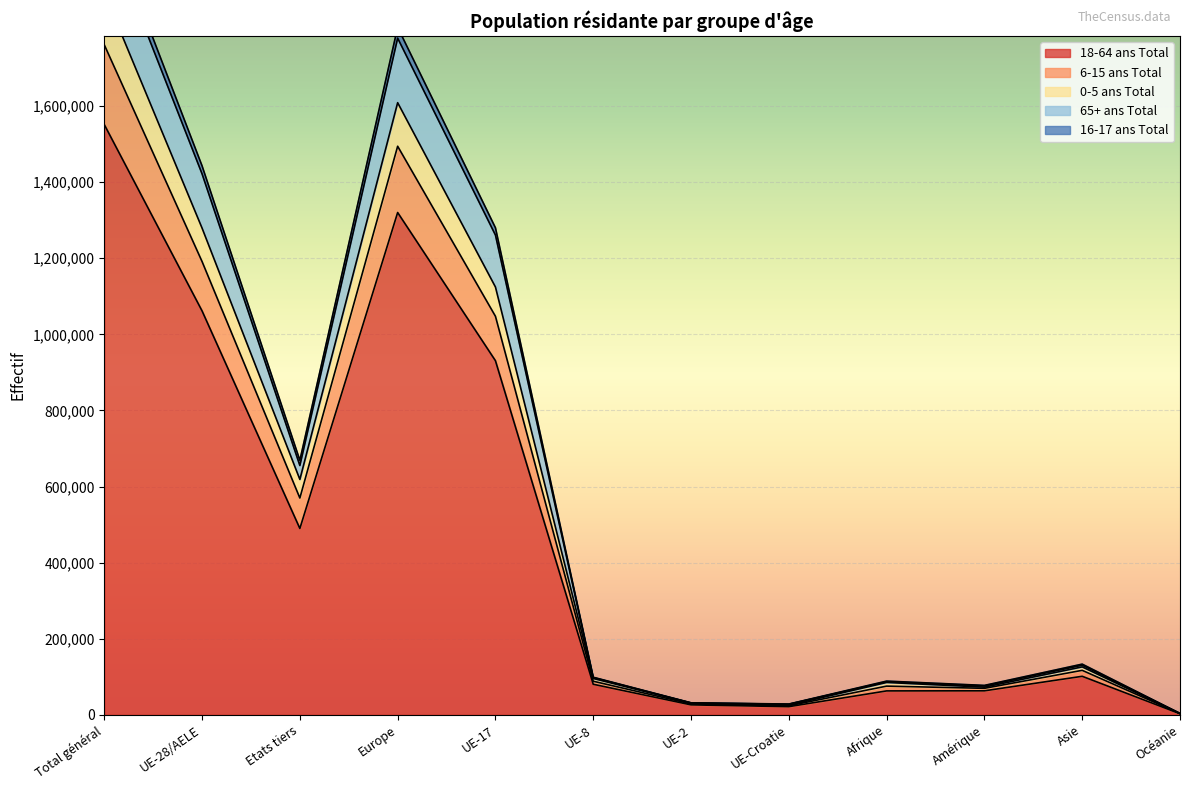

True or false: 18-64 ans Total has a value of 489761 at Etats tiers.

True